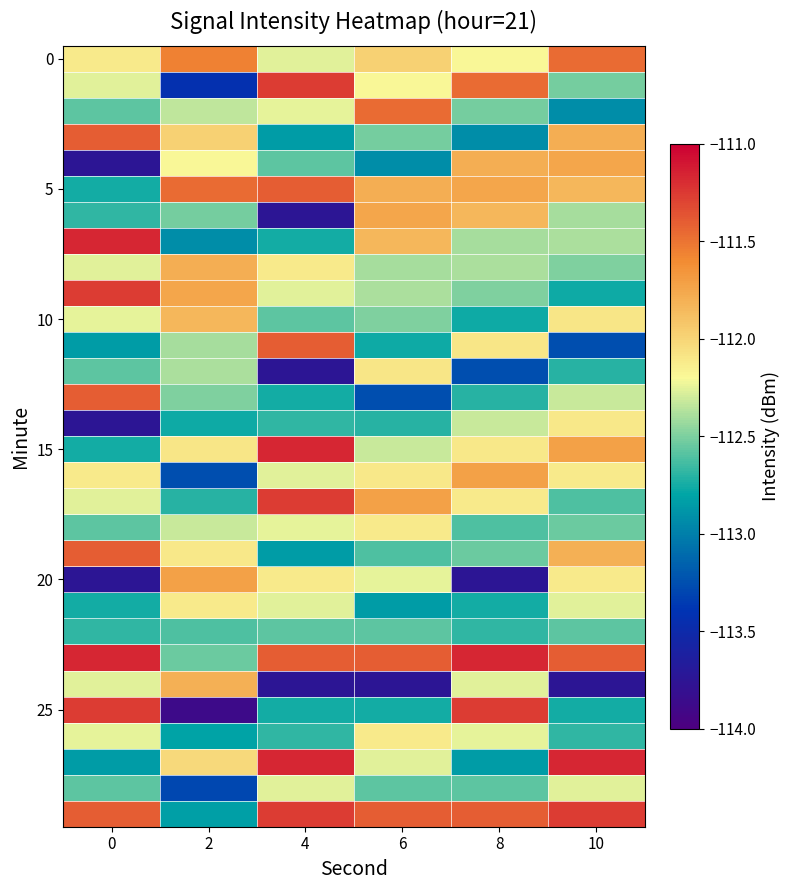

What is the minimum value shown in the chart?

-113.9